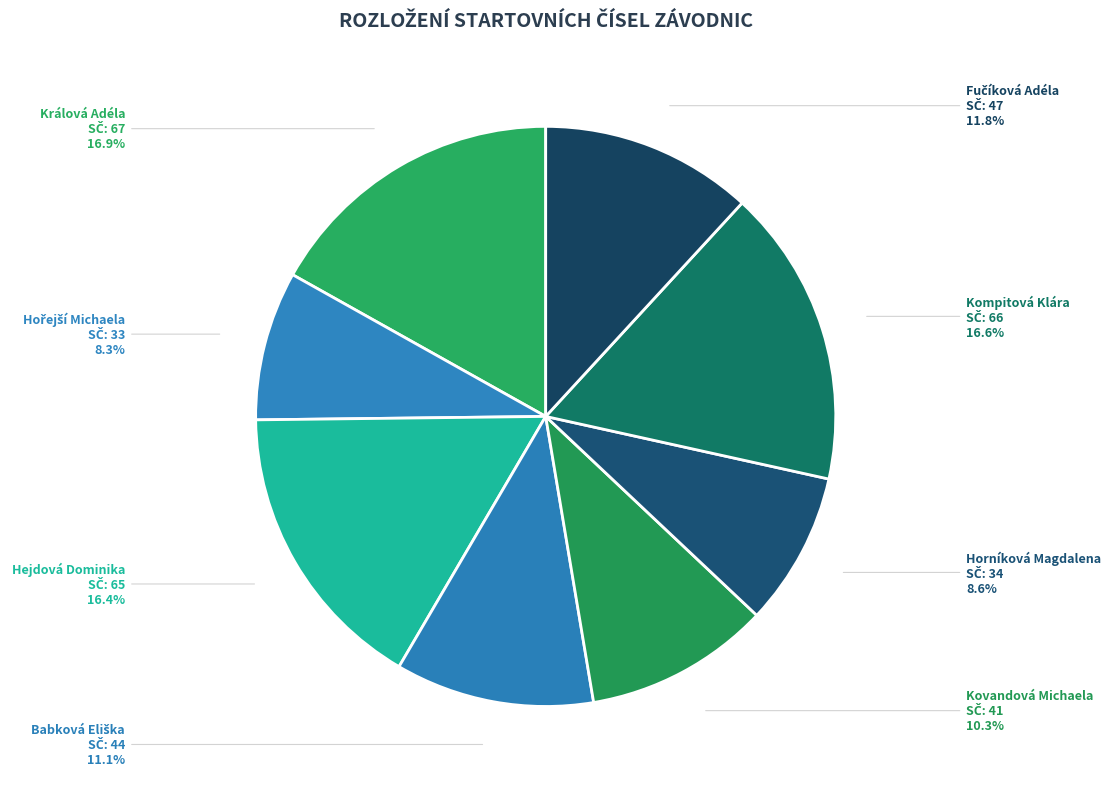

How many slices are in this pie chart?

8